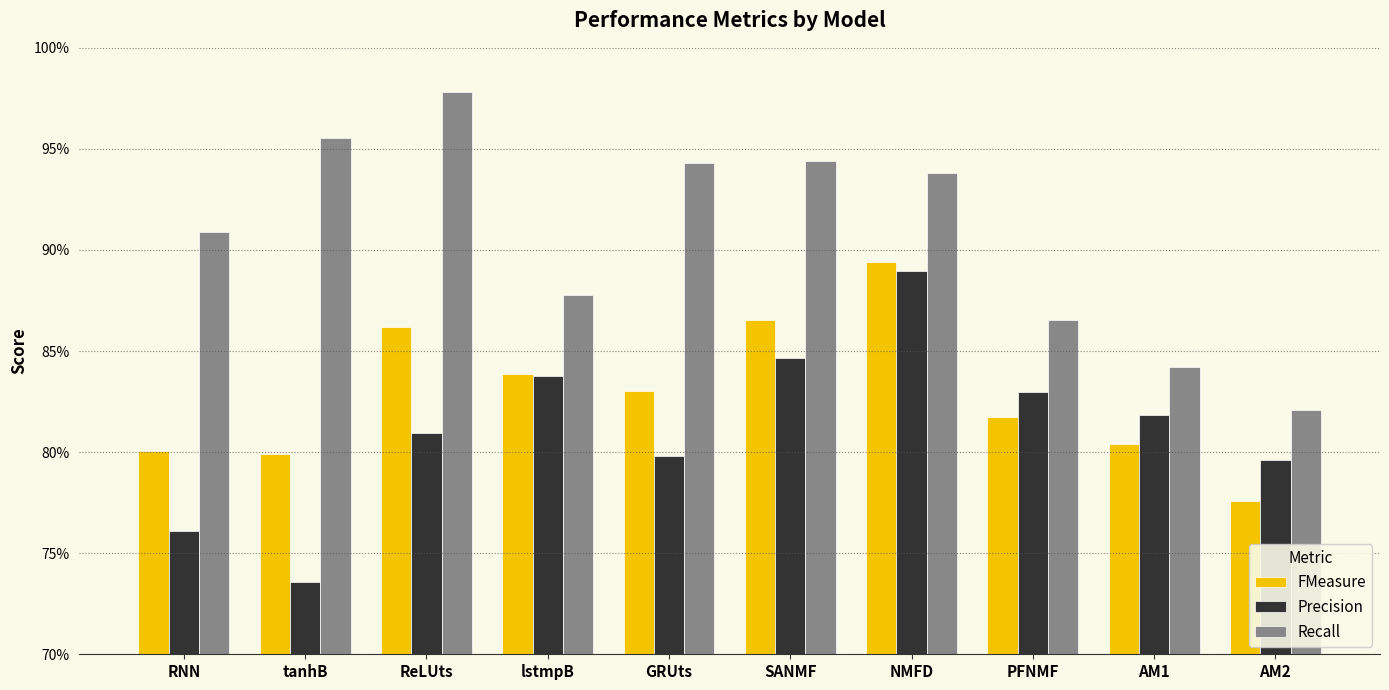

What is the label of the 2nd bar from the left?

tanhB